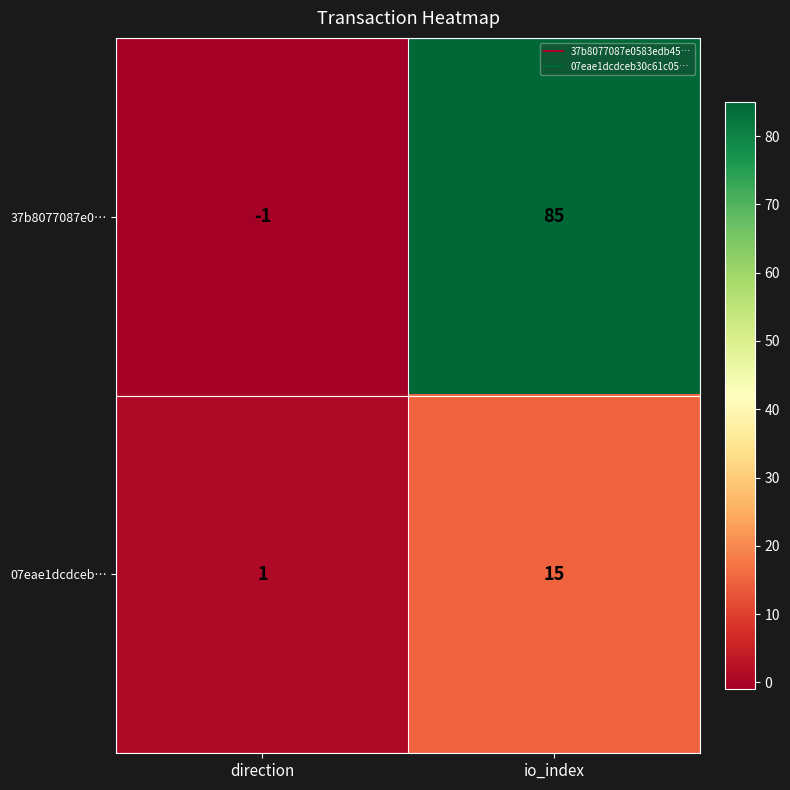

Which series changed the most between direction and io_index?

37b8077087e0…